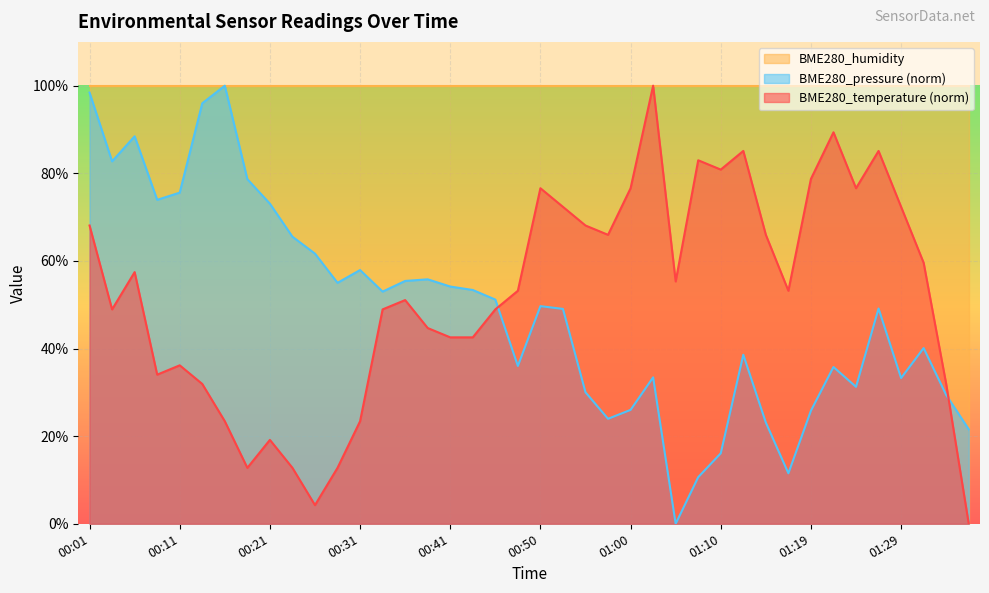

What is the label of the 26th point from the left?

01:02